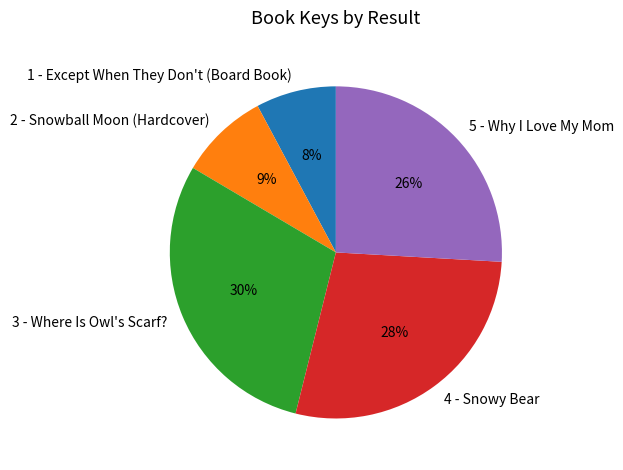

Is the sum of 5 - Why I Love My Mom and 2 - Snowball Moon (Hardcover) greater than half?

No